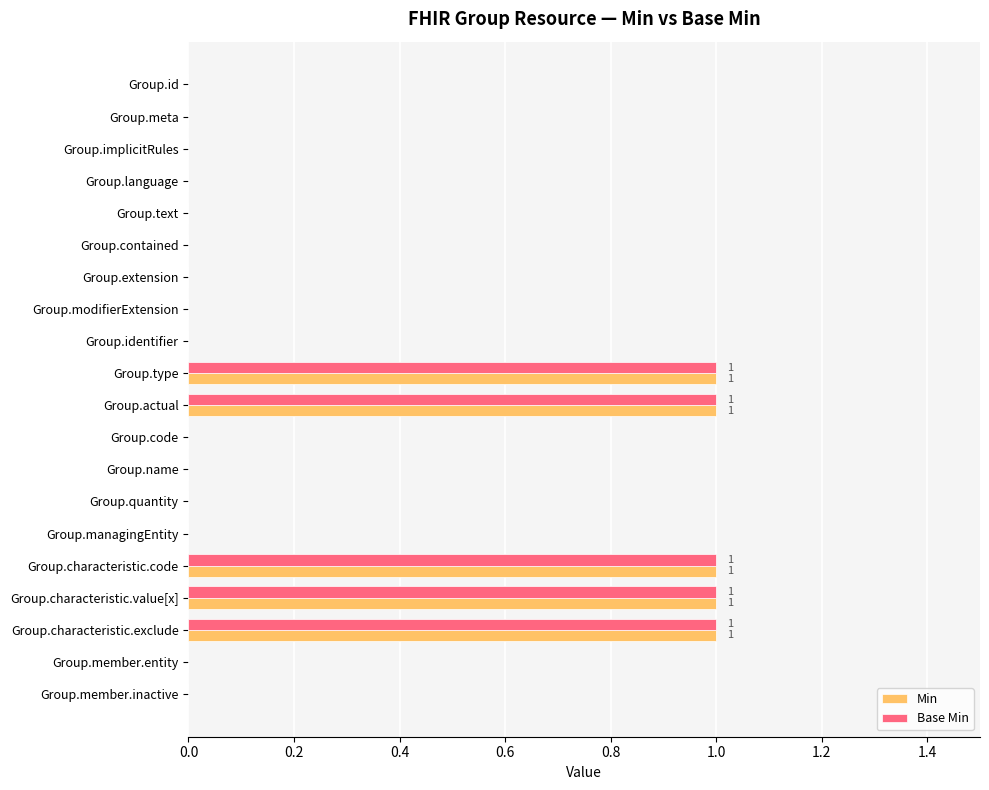

What is the sum of all Min values?

5